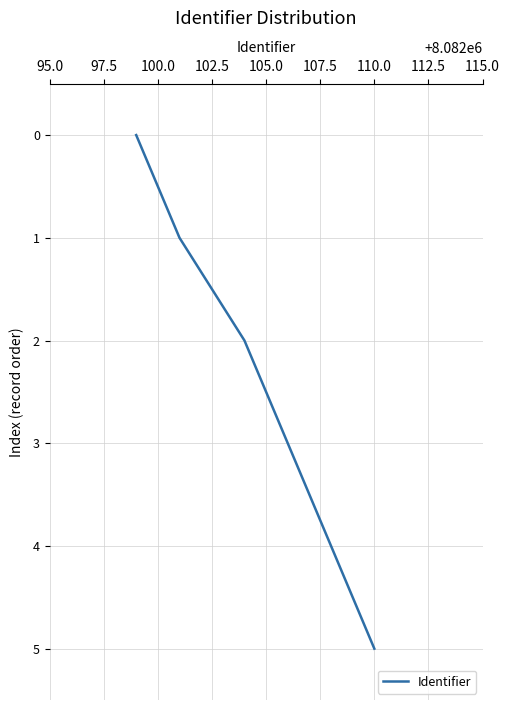

What is the difference between the maximum and minimum values?

5